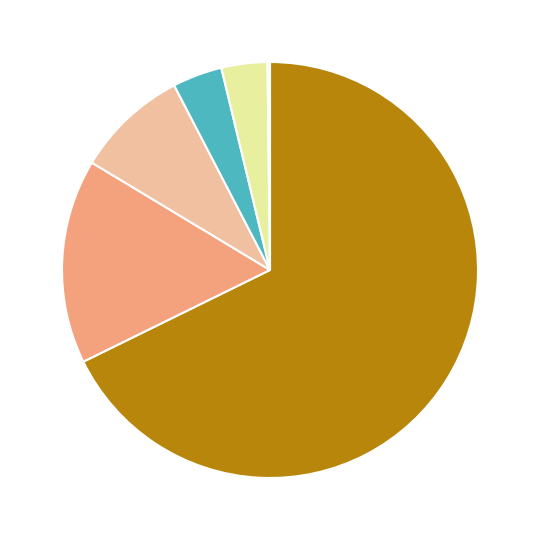

Is there any slice that represents more than half of the pie?

Yes